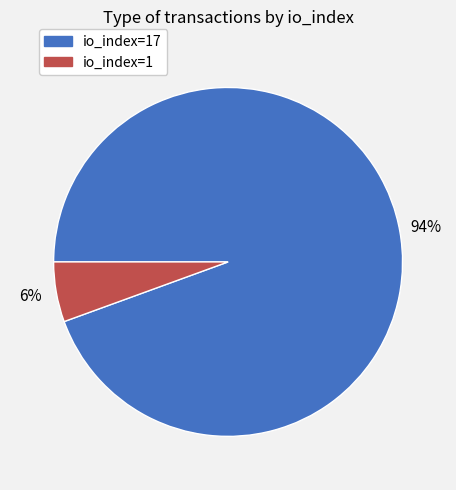

Is there a majority slice in this chart?

Yes